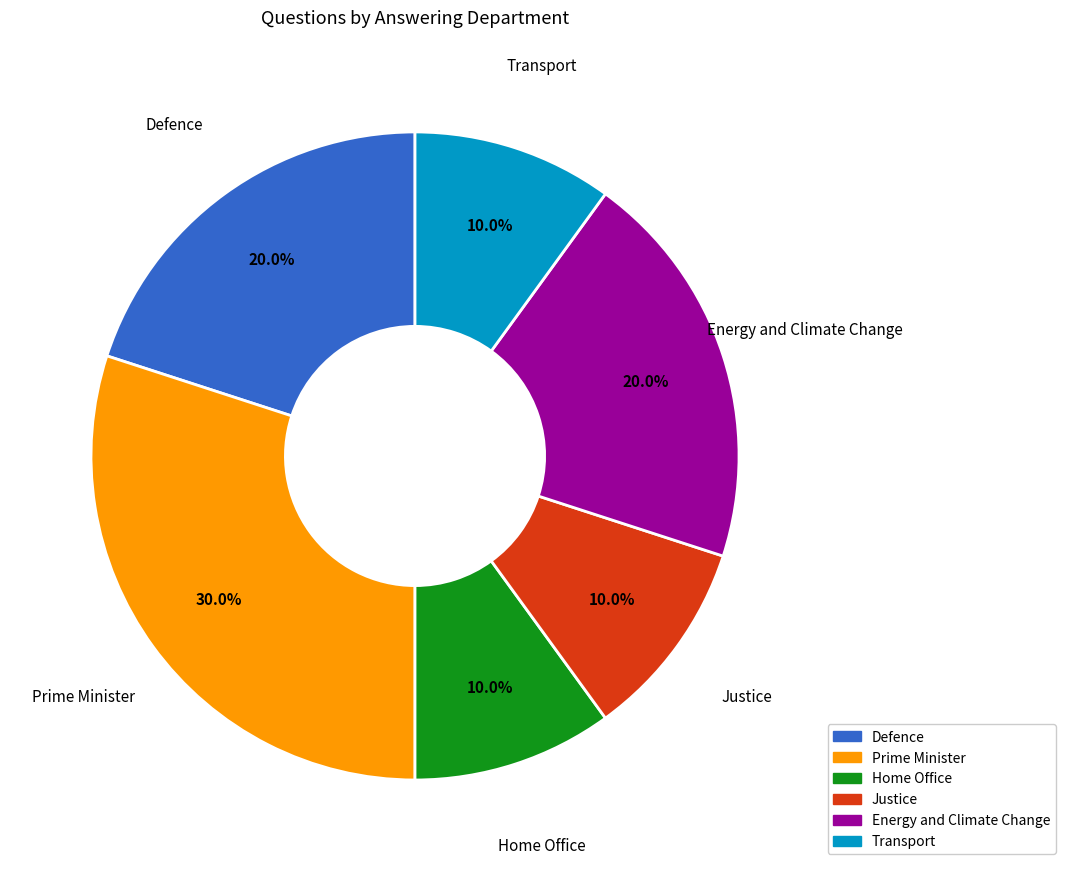

Which category has the biggest portion of the pie?

Prime Minister